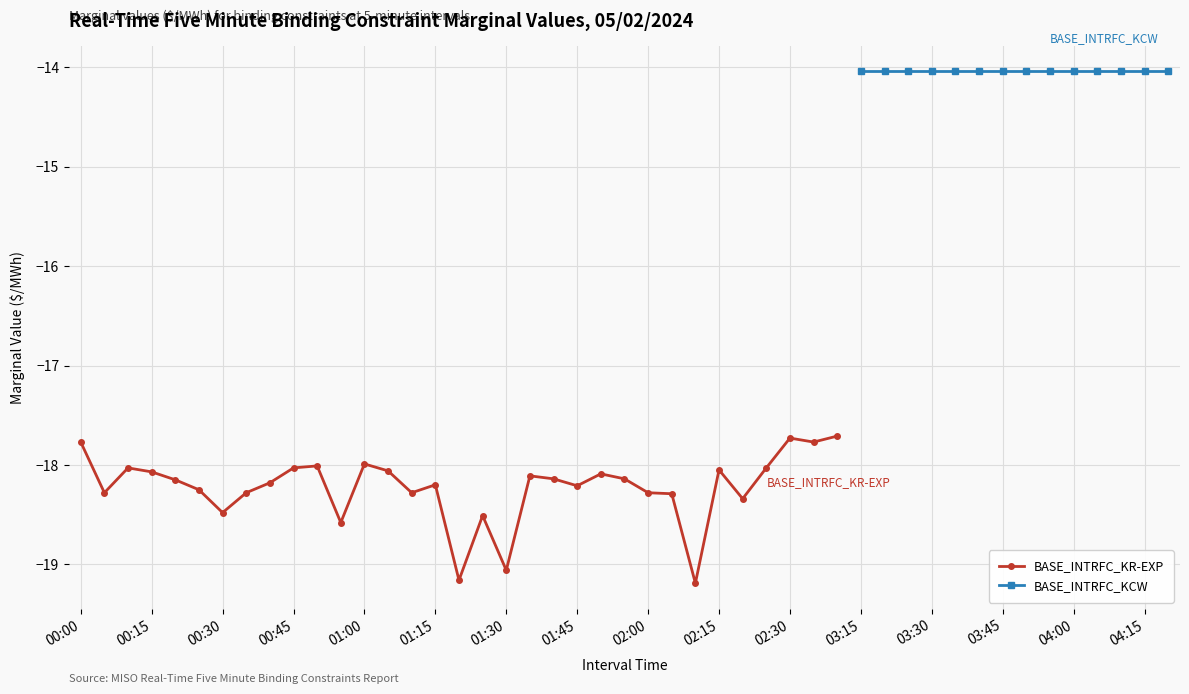

What is the value of the 31st point from the left?

-17.7